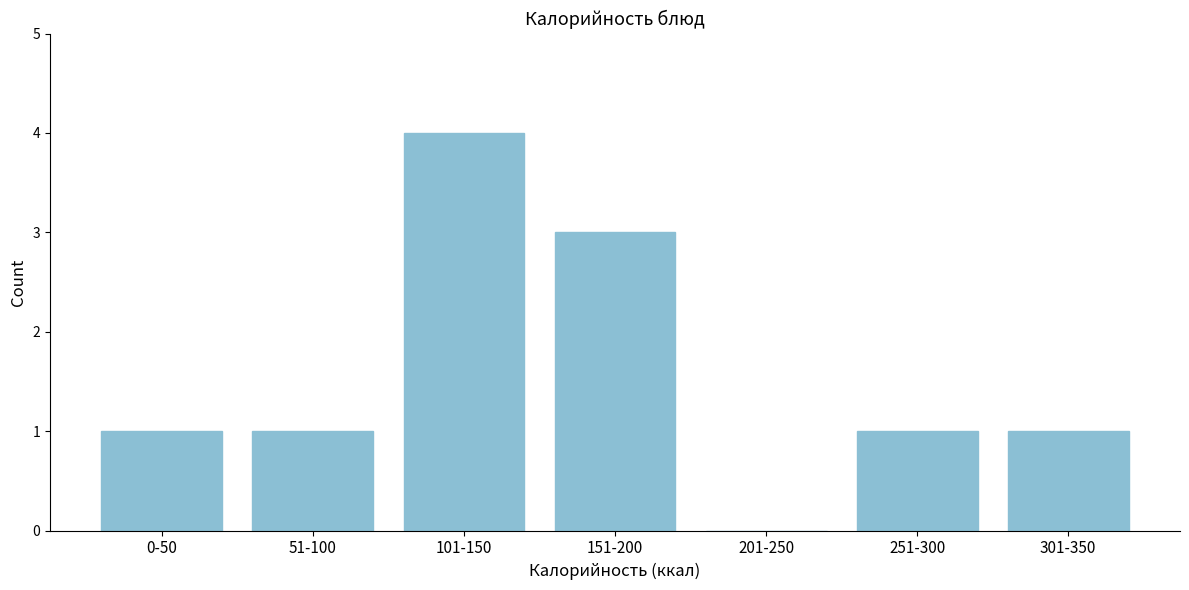

Reading left to right, what are all the values shown in this chart?

0-50=1	51-100=1	101-150=4	151-200=3	201-250=0	251-300=1	301-350=1